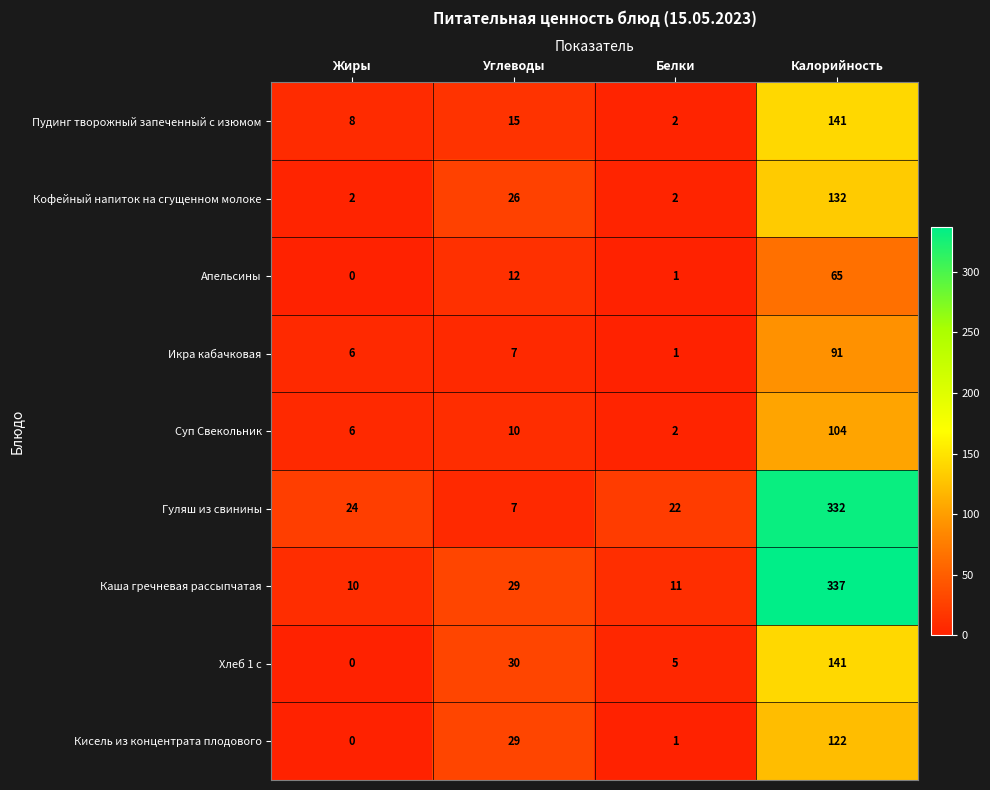

What is the sum of all Суп Свекольник values?

122